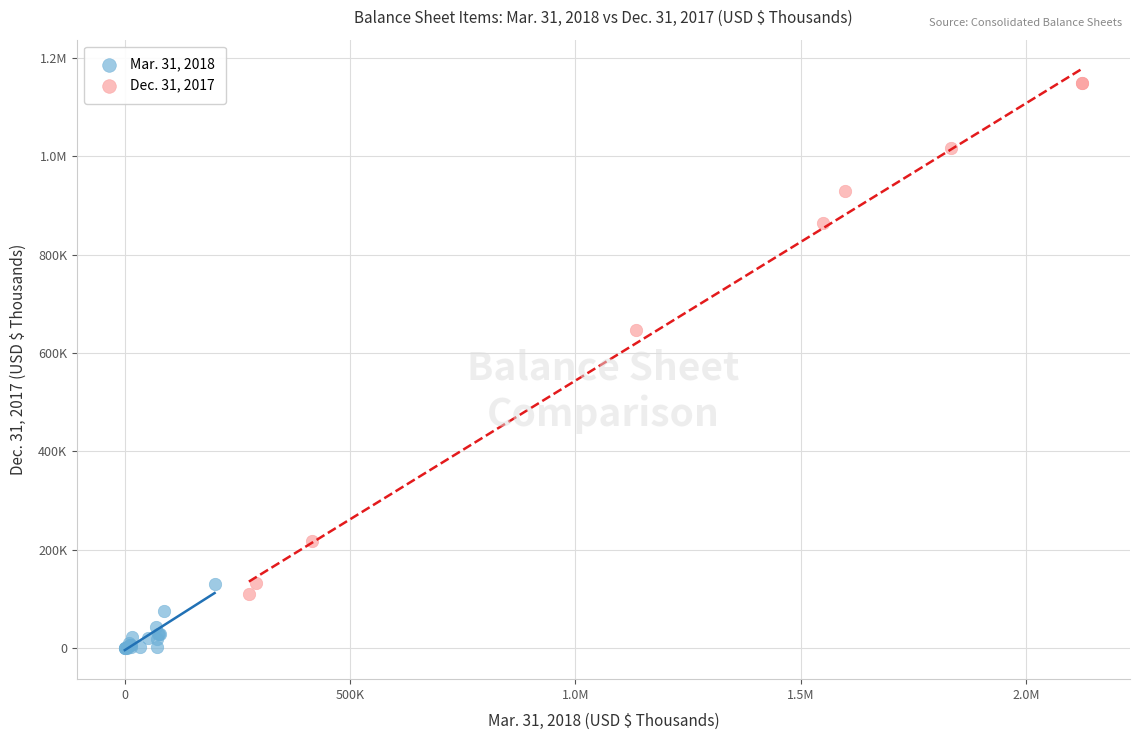

What are all the series names shown in the legend?

Mar. 31, 2018, Dec. 31, 2017